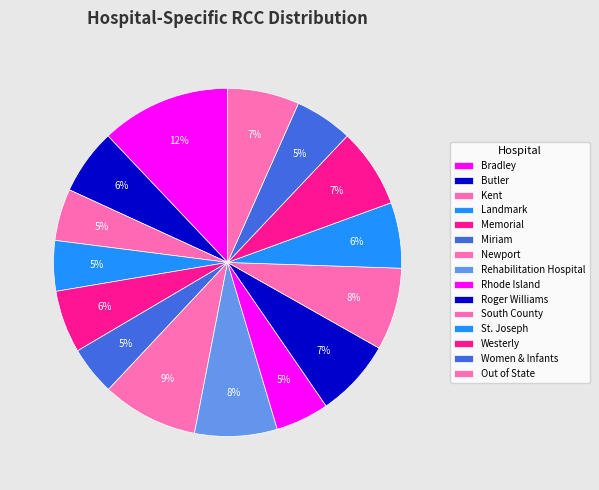

Do Memorial and Newport together represent more than half of the pie?

No